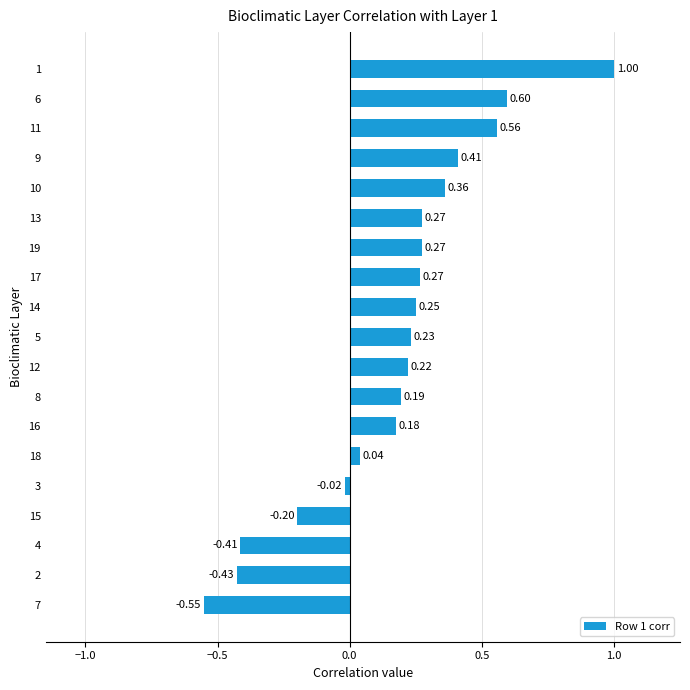

What is the difference between the maximum and second lowest values?

1.4